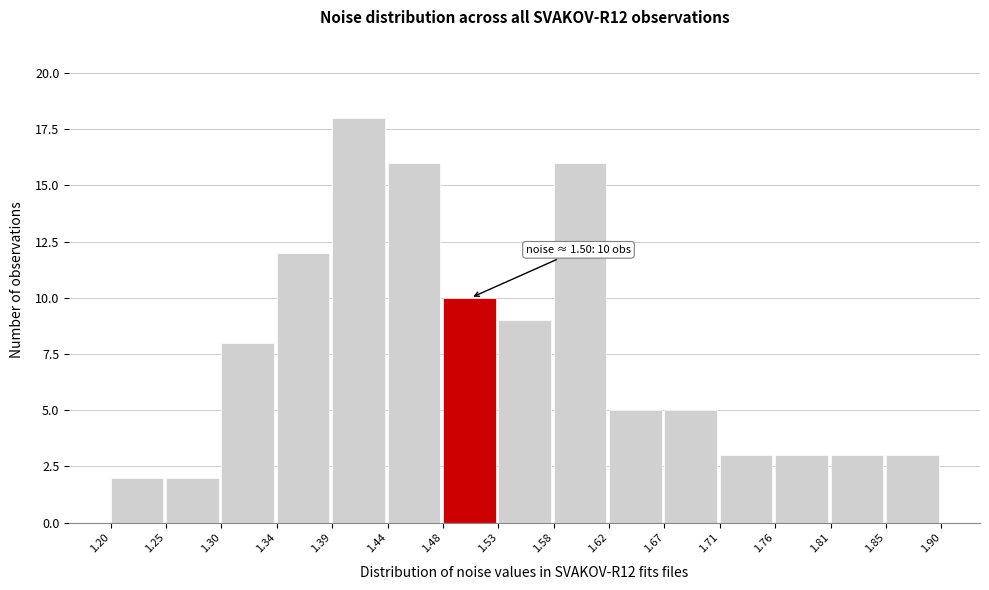

Which range on the x-axis has the tallest bar?

1.39 to 1.44